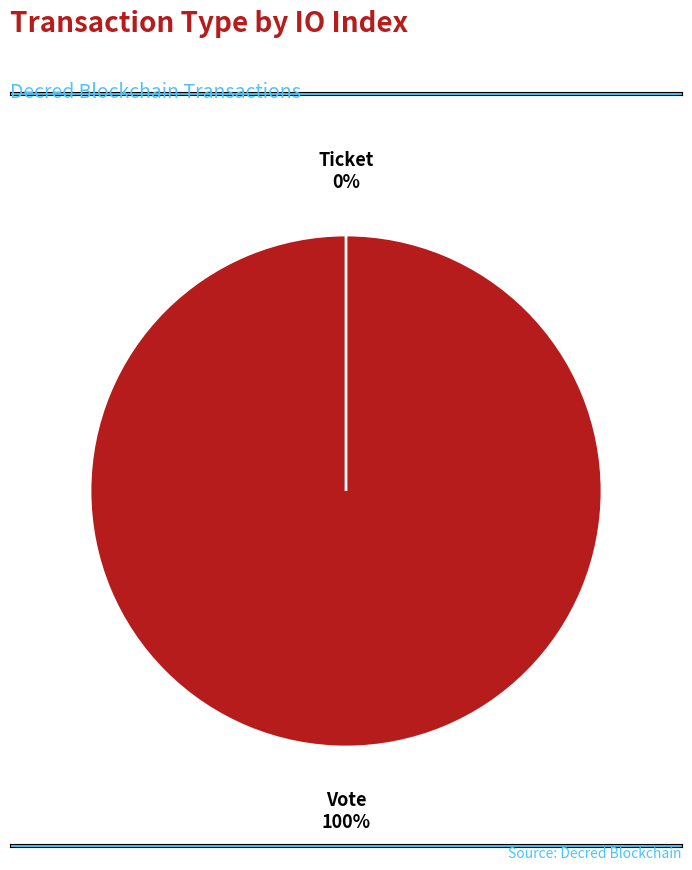

Does Vote account for over 50% of the chart?

Yes